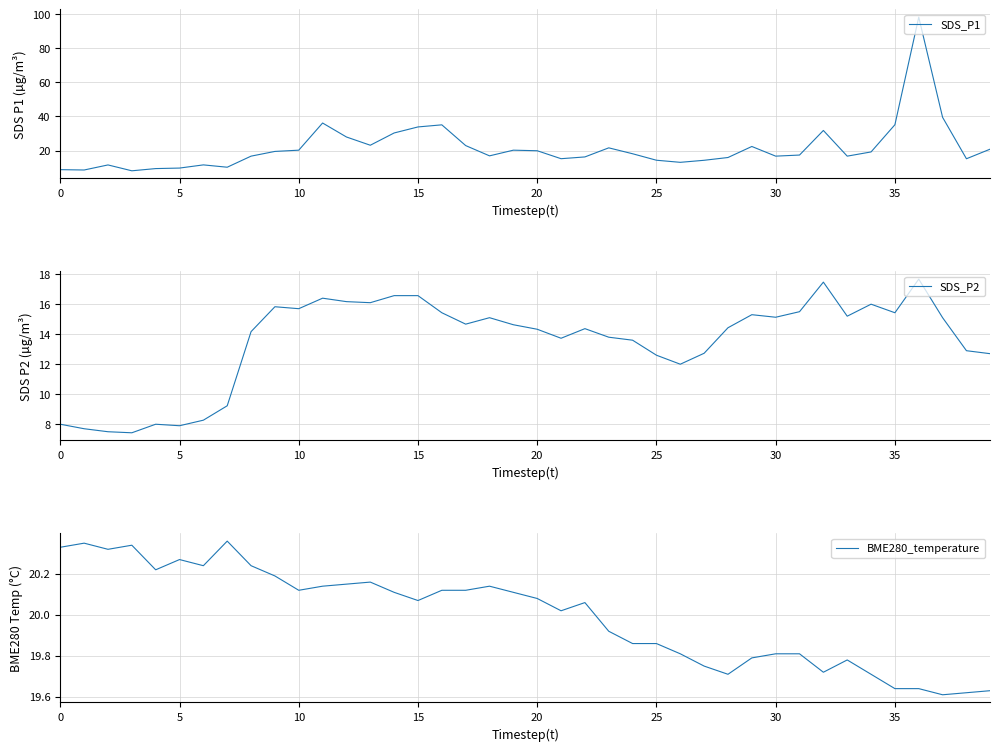

The SDS_P2 series shows 6.6 at 39. True or false?

False